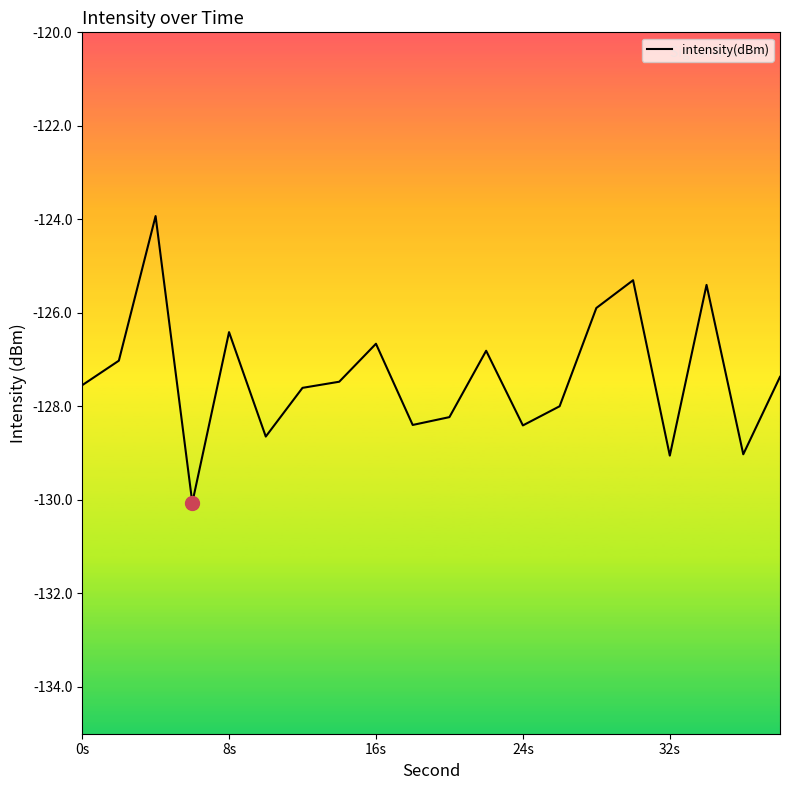

What is the smallest value displayed?

-130.1